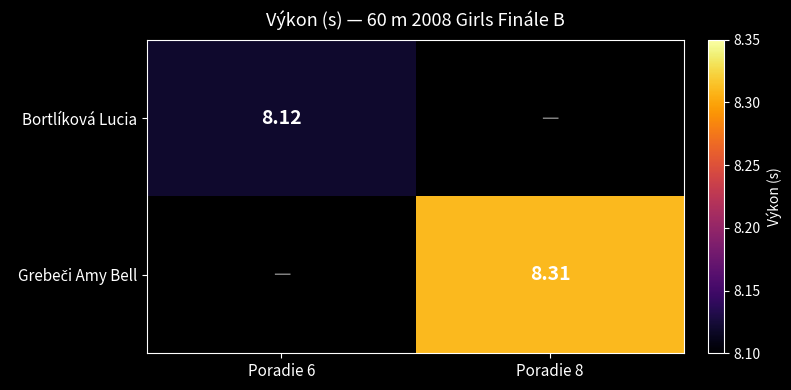

The Bortlíková Lucia series shows 11.1 at Poradie 6. True or false?

False